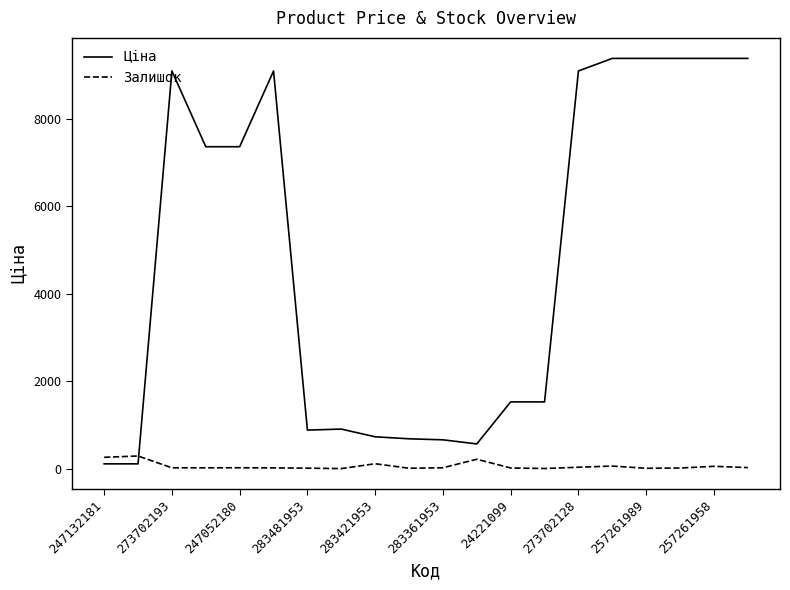

How many times do Залишок and Ціна cross each other?

1